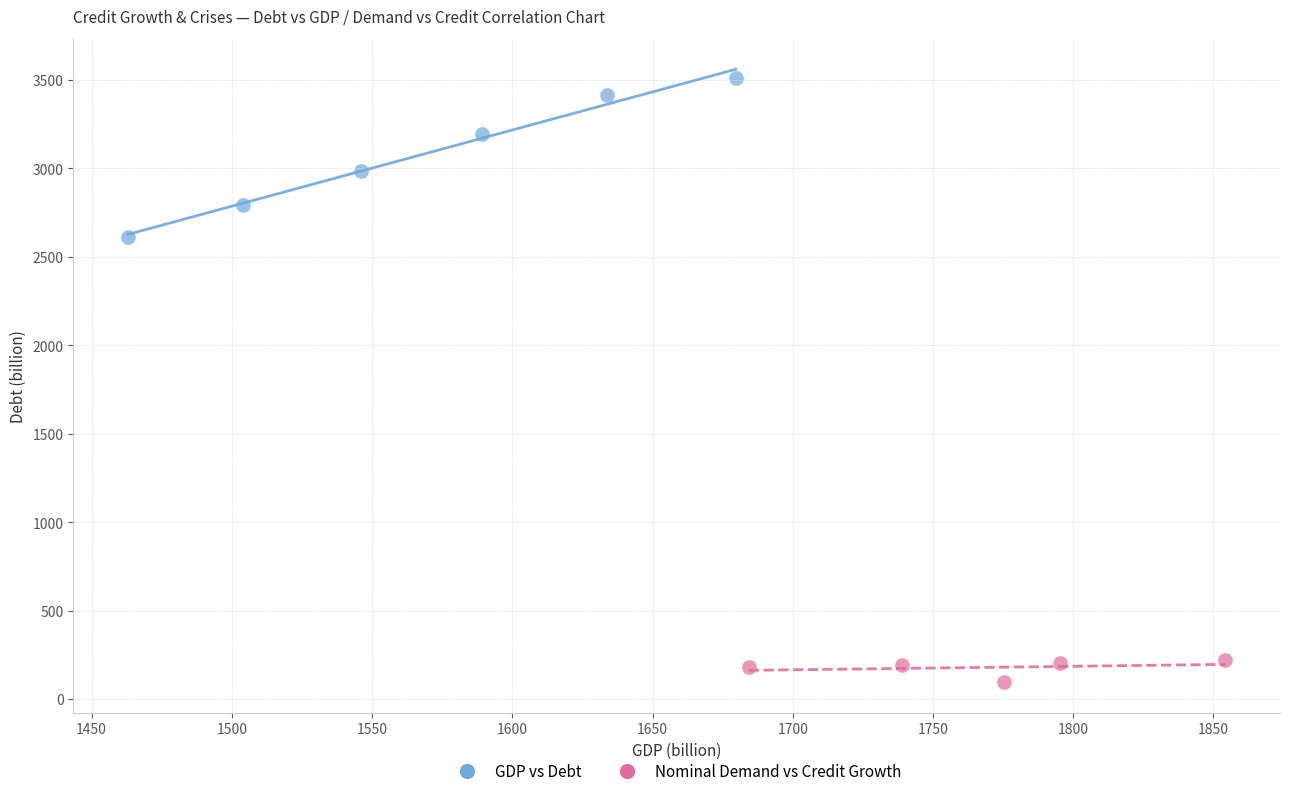

Which series contains the highest Y value?

GDP vs Debt